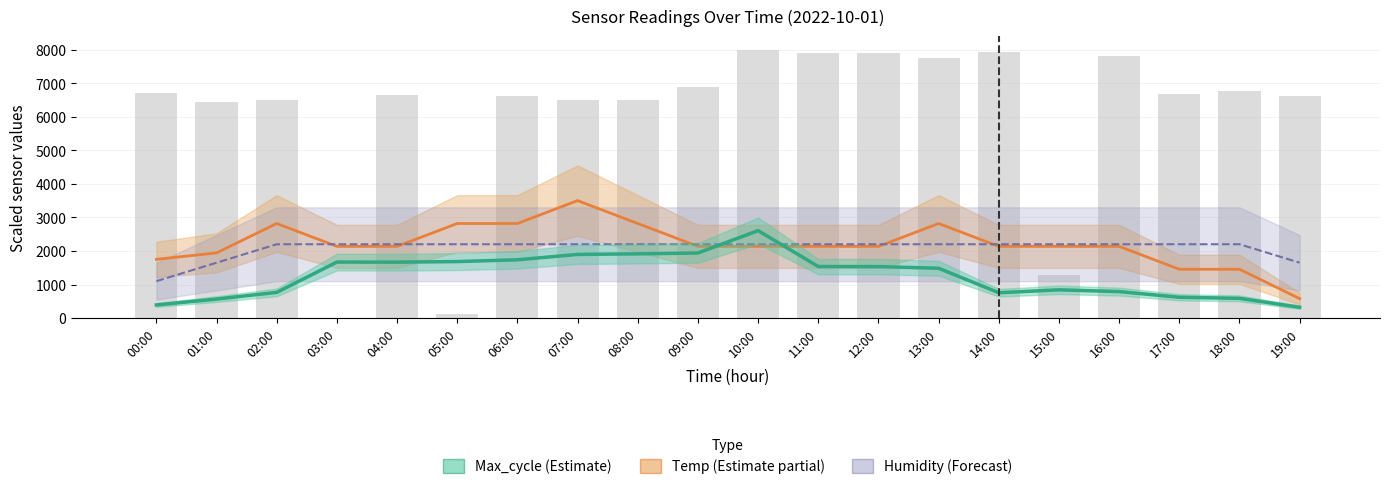

At which category does the chart reach its minimum across all series?

19:00